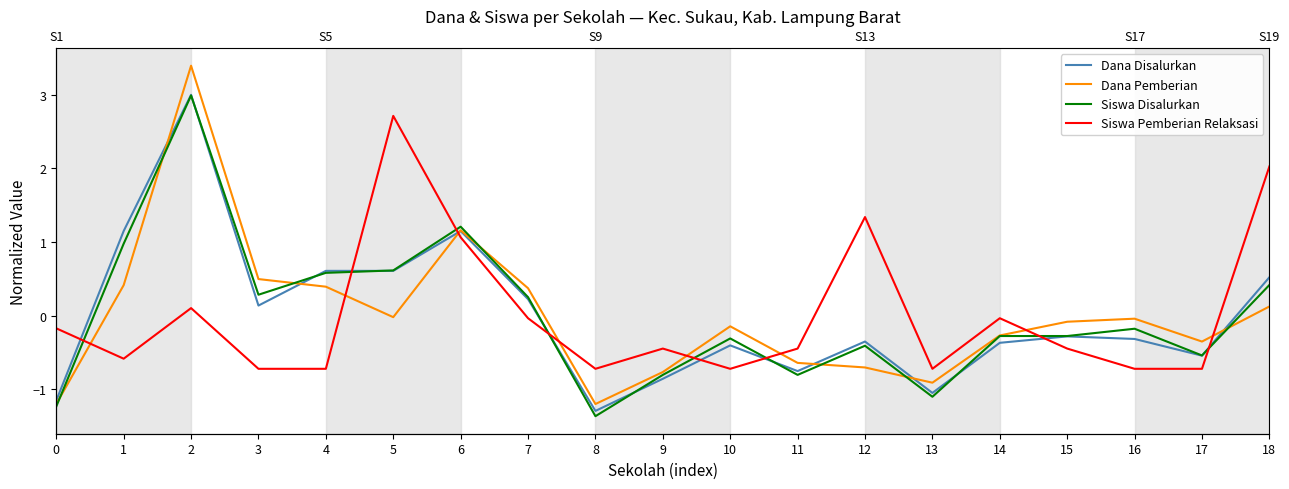

At which category is the sum across all series the highest?

2